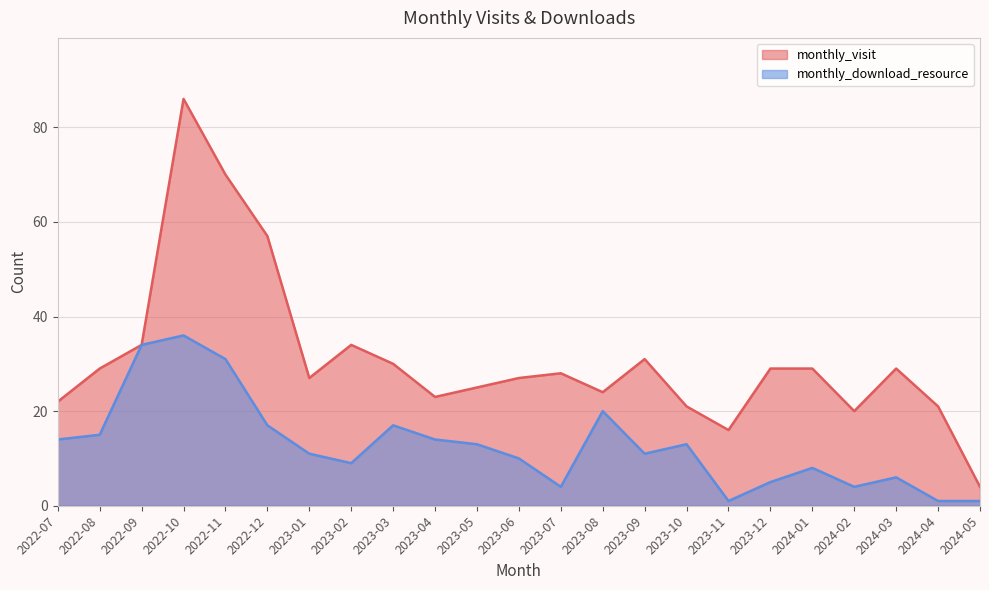

True or false: monthly_visit and monthly_download_resource intersect in this chart.

False